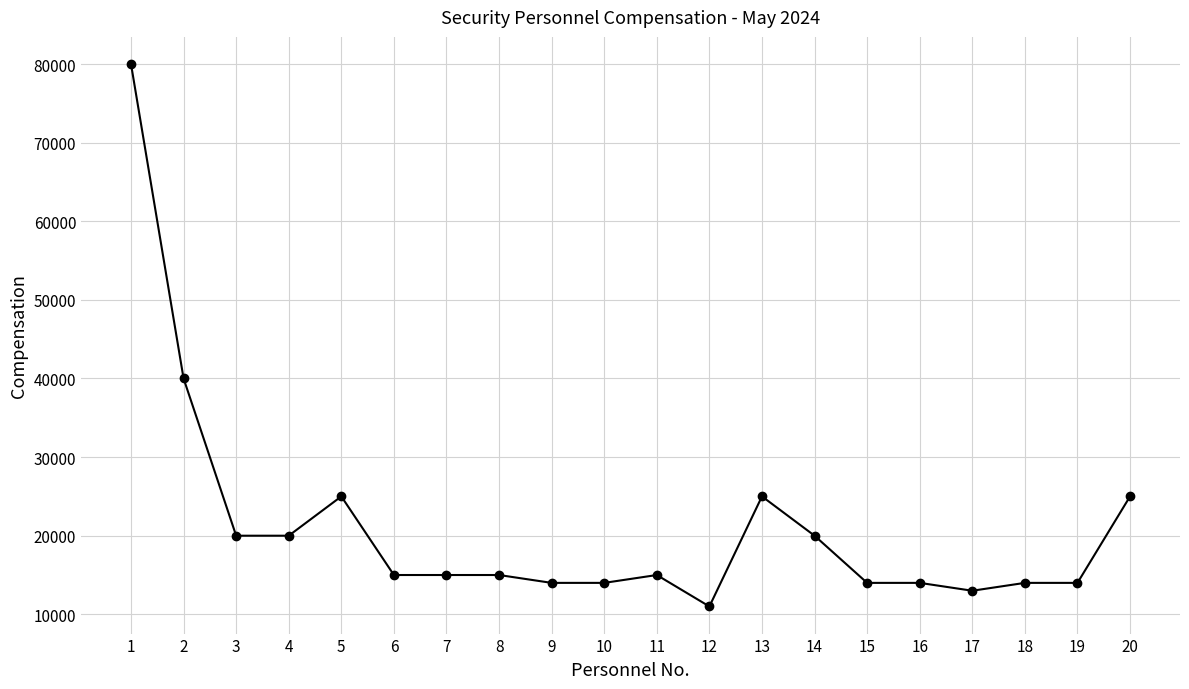

What is the value of the 4th point from the left?

20000